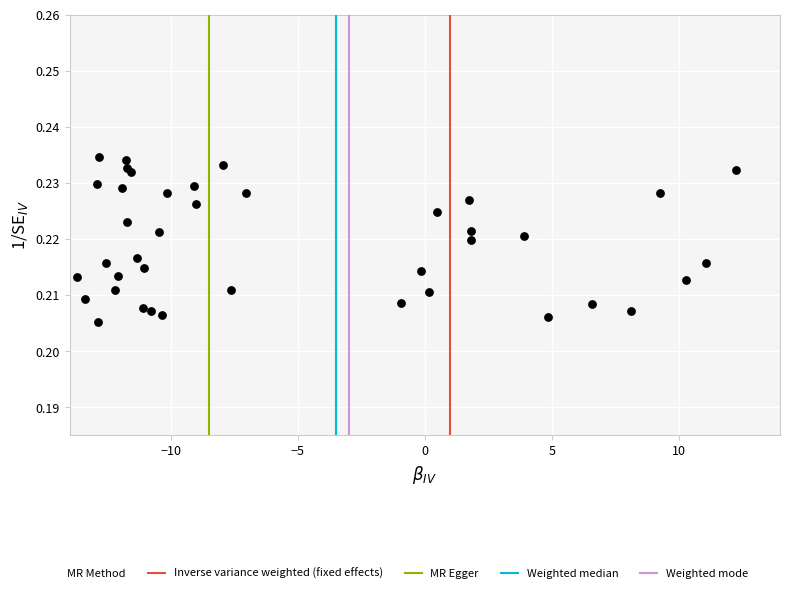

What is the range of X values (max minus min)?

26.0